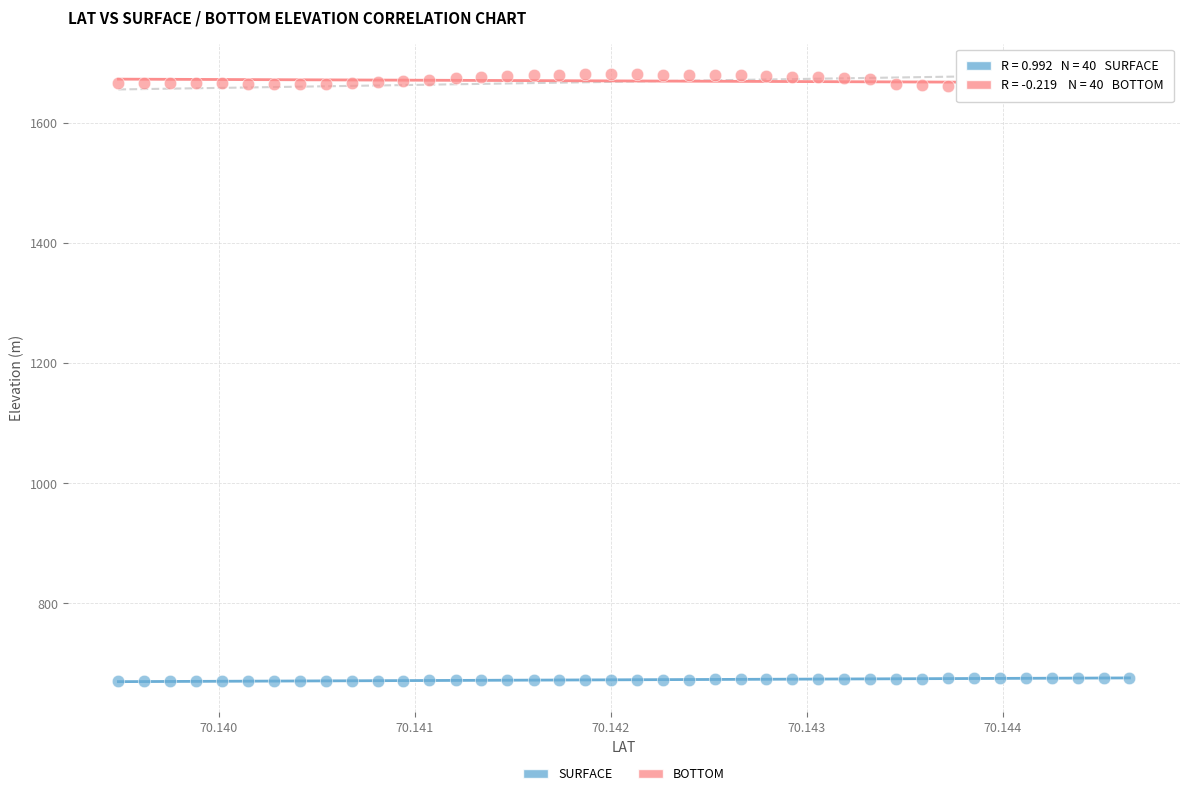

What are all the series names shown in the legend?

SURFACE, BOTTOM